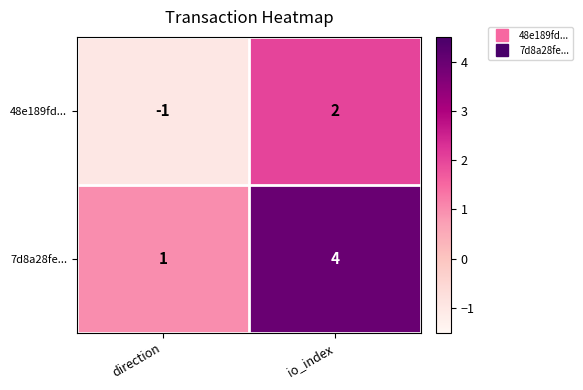

Is it true that 7d8a28fe... equals 4 at io_index?

True